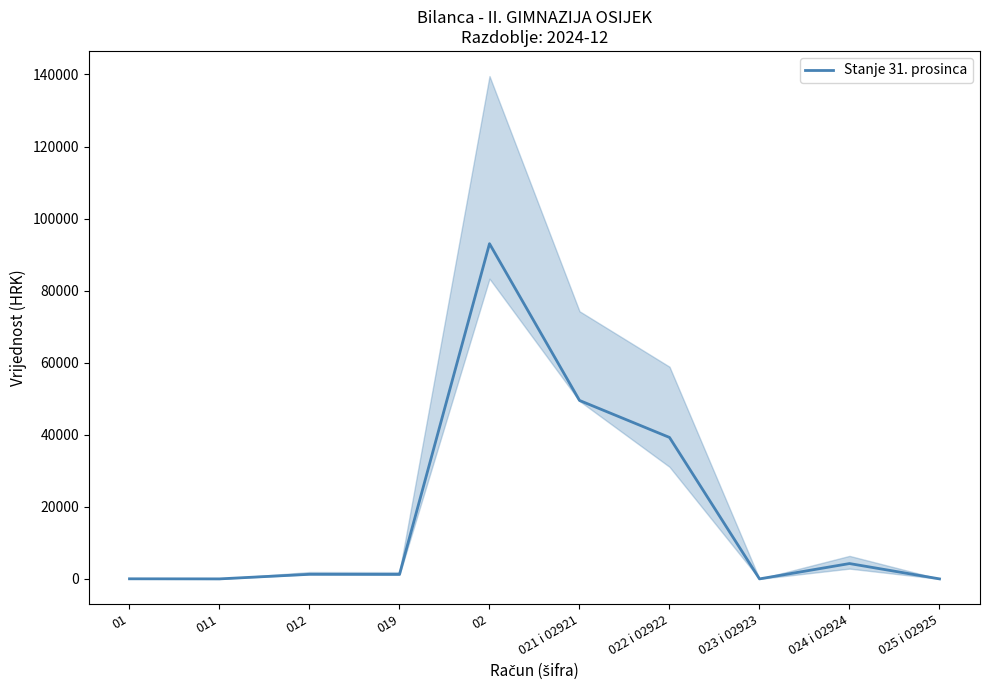

True or false: the data shows 4255.0 at 024 i 02924.

True